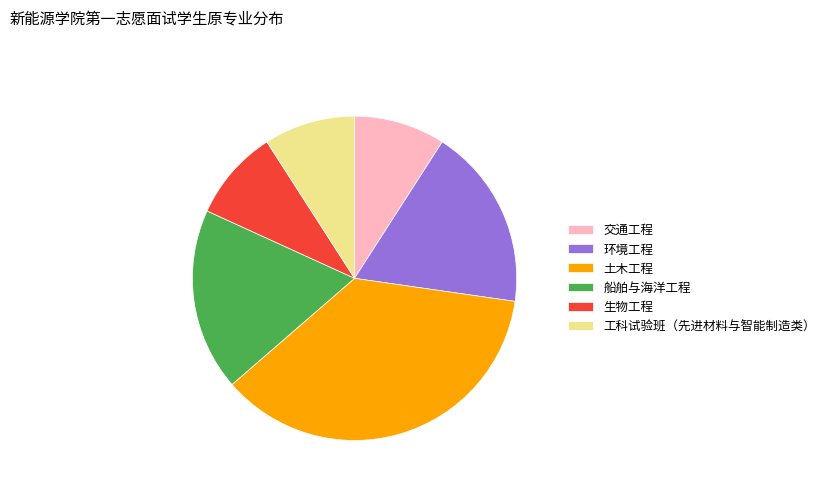

The 土木工程 slice represents 36% of the pie. True or false?

True